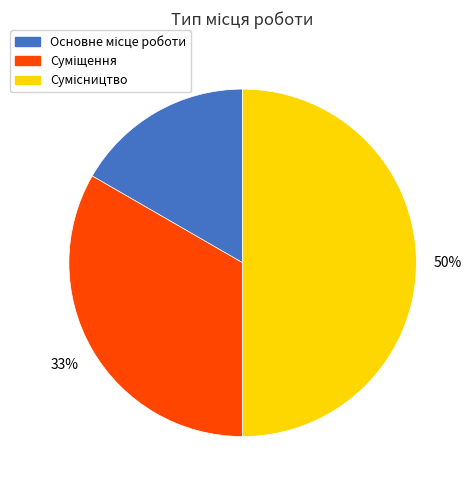

To the nearest percent, what is the difference between the largest and smallest slice percentages?

33%